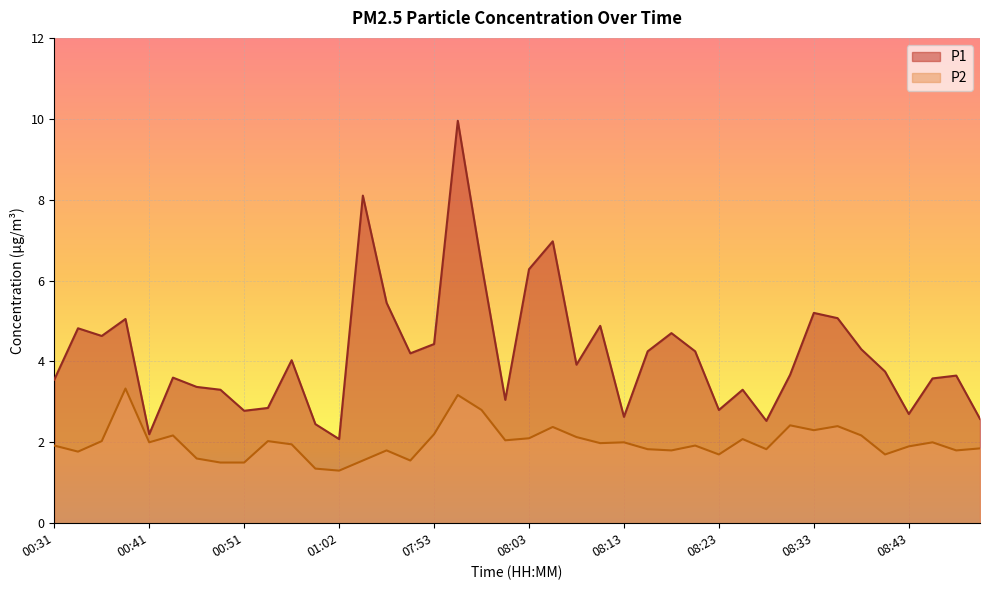

What is the sum of all P2 values?

79.9